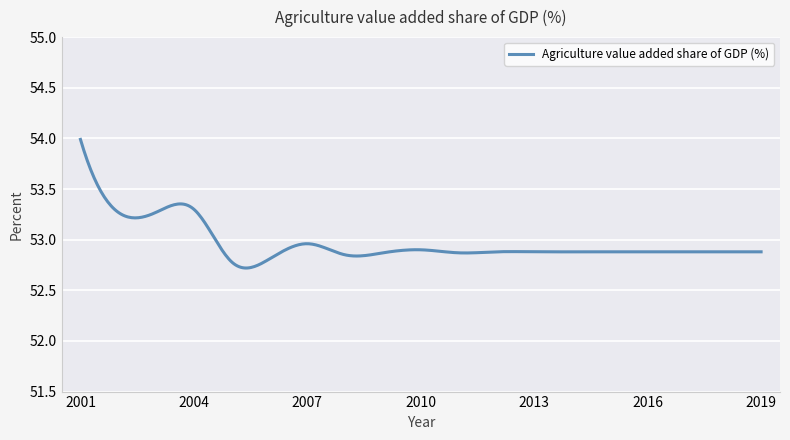

What is the greatest value displayed?

54.0